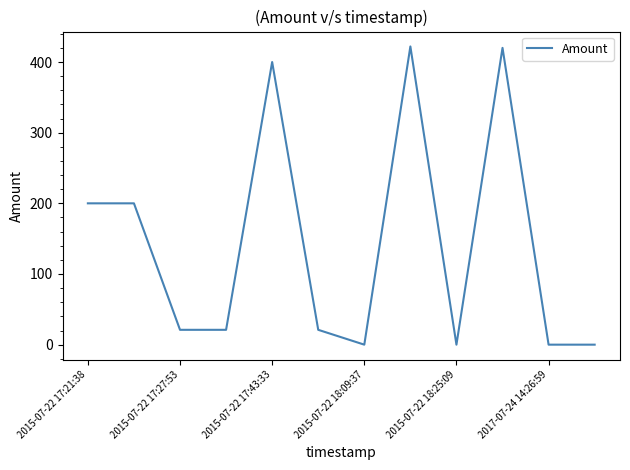

What is the greatest value displayed?

422.0